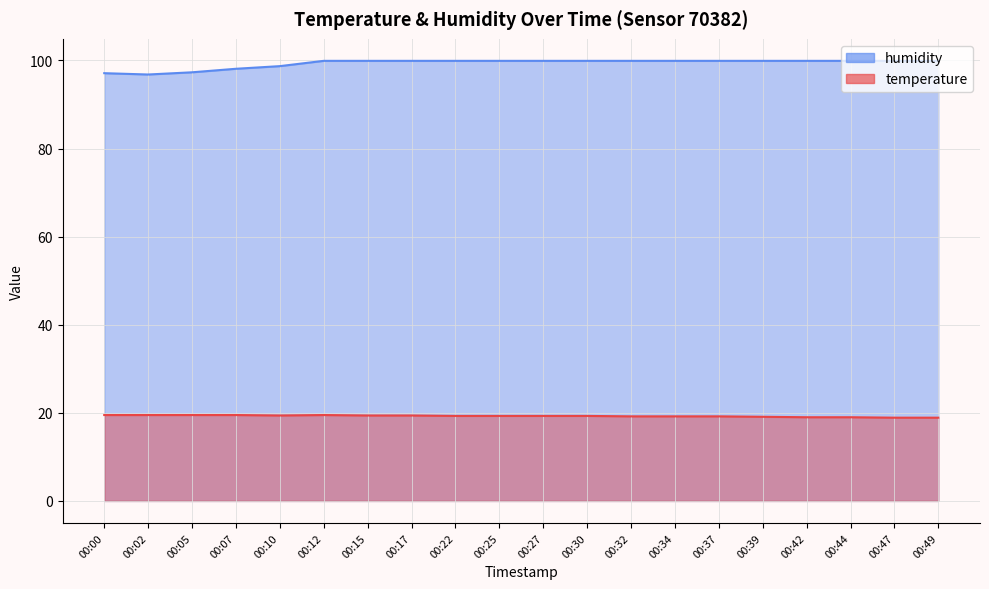

Which label corresponds to the smallest value in the chart?

00:47